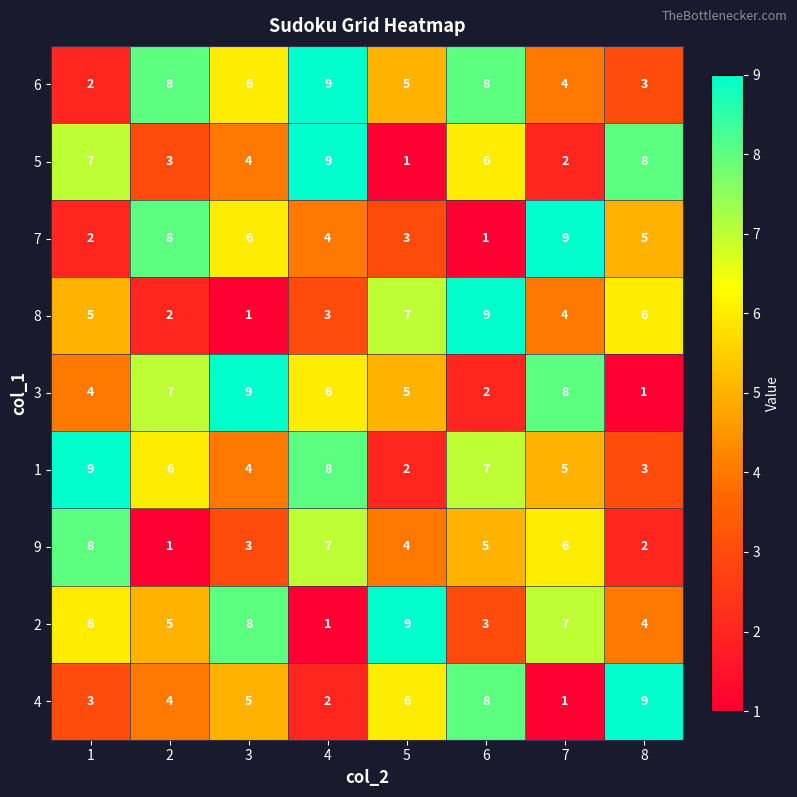

What is the total value across all series at 1?

46